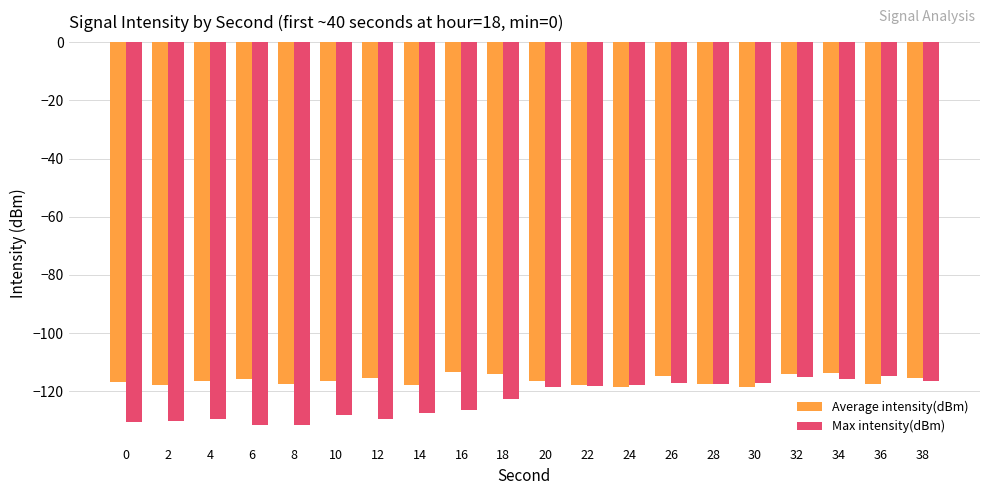

True or false: Max intensity(dBm) has a value of -233.5 at 8.

False